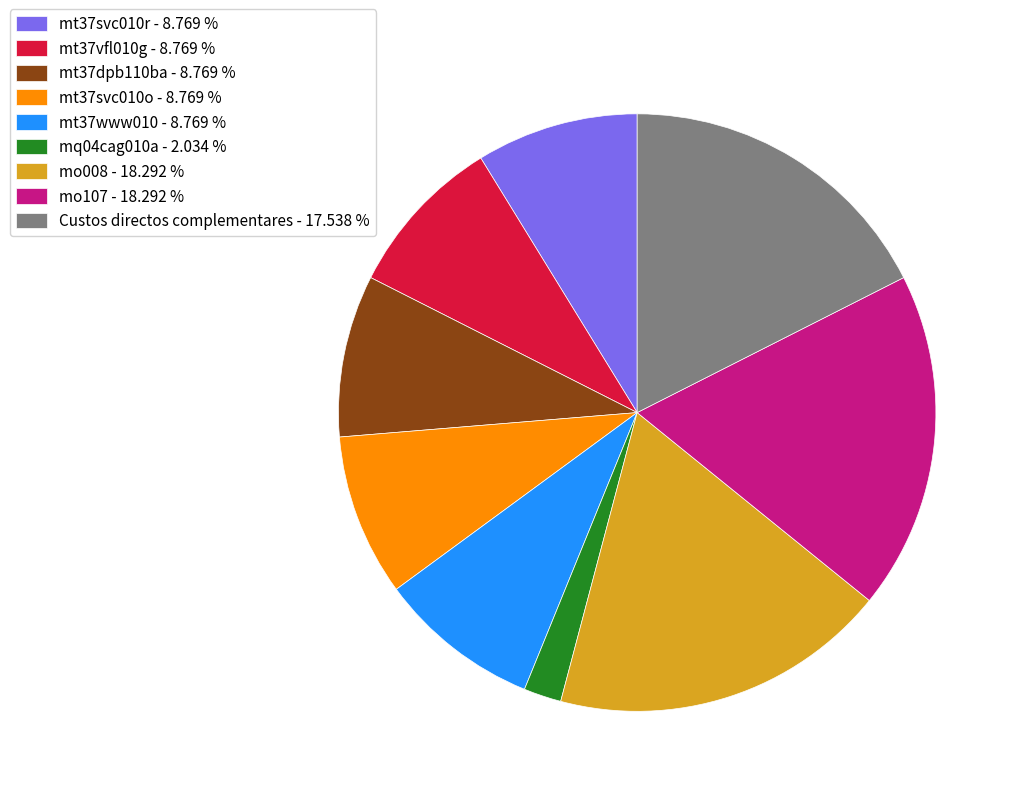

Approximately how many times larger is the value at Custos directos complementares - 17.538 % compared to mt37svc010r - 8.769 %?

2.0